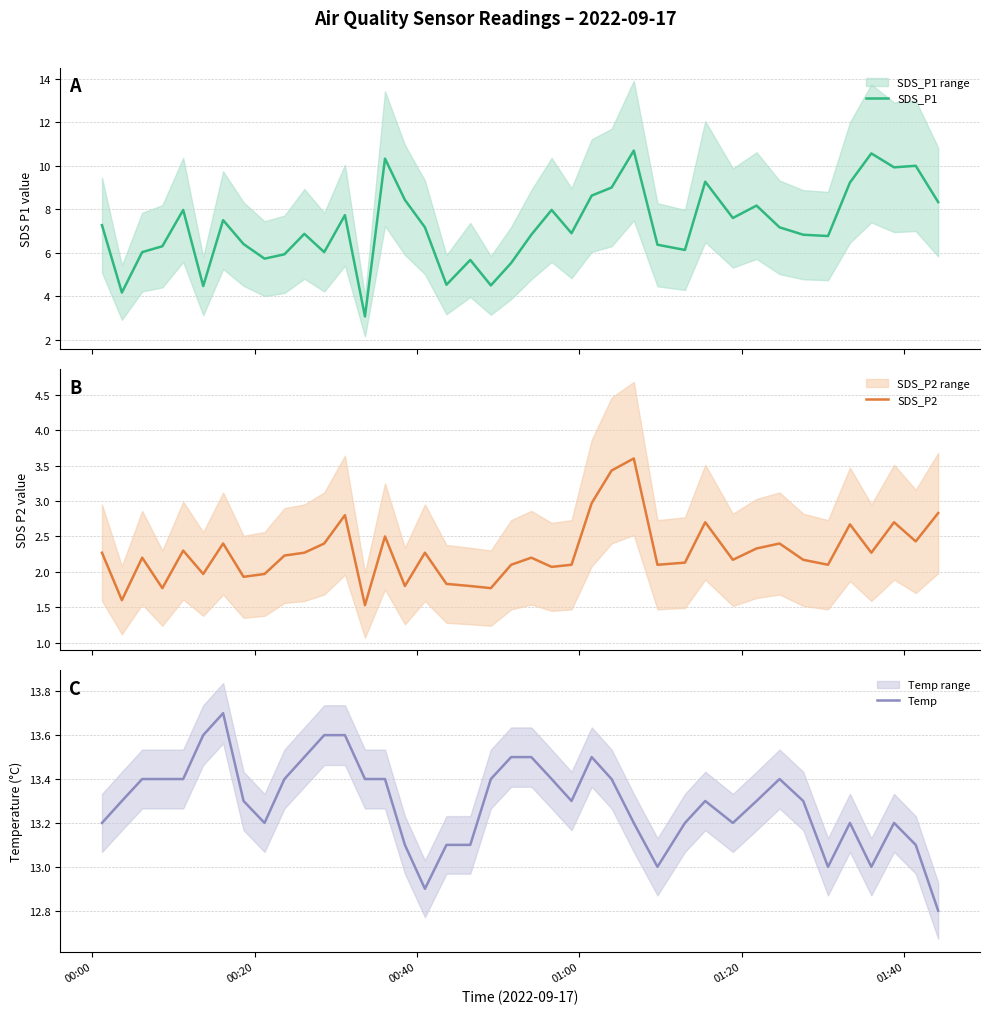

Reading right to left, transcribe all the data shown in this chart.

SDS_P1: 8.3	10.0	9.9	10.6	9.2	6.8	6.8	7.2	8.2	7.6	9.3	6.1	6.4	10.7	9.0	8.6	6.9	8.0	6.8	5.5	4.5	5.7	4.5	7.2	8.4	10.3	3.1	7.7	6.0	6.9	5.9	5.7	6.4	7.5	4.5	8.0	6.3	6.0	4.2	7.3
SDS_P2: 2.8	2.4	2.7	2.3	2.7	2.1	2.2	2.4	2.3	2.2	2.7	2.1	2.1	3.6	3.4	3.0	2.1	2.1	2.2	2.1	1.8	1.8	1.8	2.3	1.8	2.5	1.5	2.8	2.4	2.3	2.2	2.0	1.9	2.4	2.0	2.3	1.8	2.2	1.6	2.3
Temp: 12.8	13.1	13.2	13.0	13.2	13.0	13.3	13.4	13.3	13.2	13.3	13.2	13.0	13.2	13.4	13.5	13.3	13.4	13.5	13.5	13.4	13.1	13.1	12.9	13.1	13.4	13.4	13.6	13.6	13.5	13.4	13.2	13.3	13.7	13.6	13.4	13.4	13.4	13.3	13.2